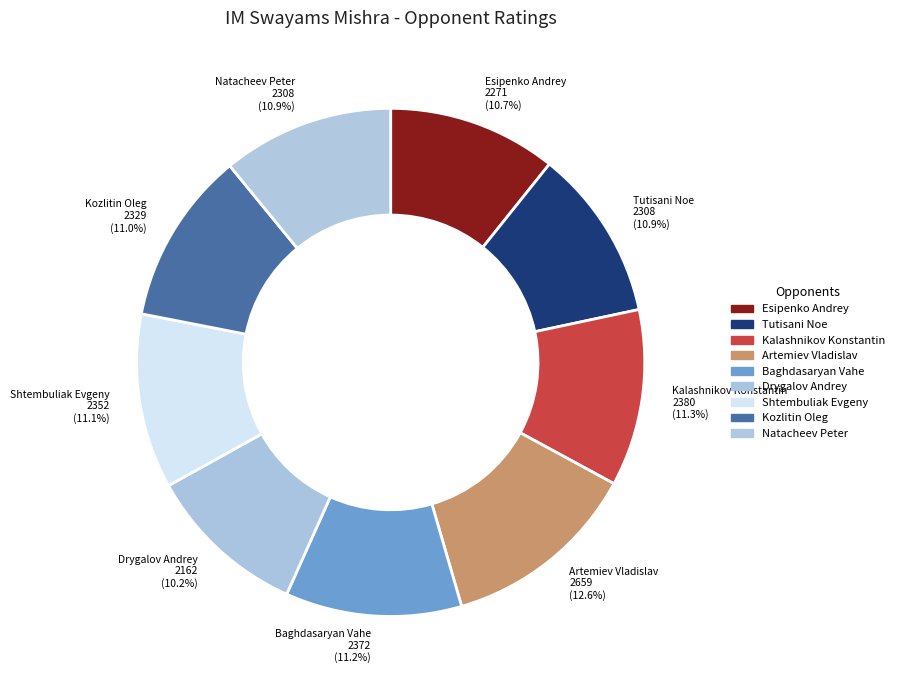

Is it true that Kalashnikov Konstantin is 23% of the pie?

False